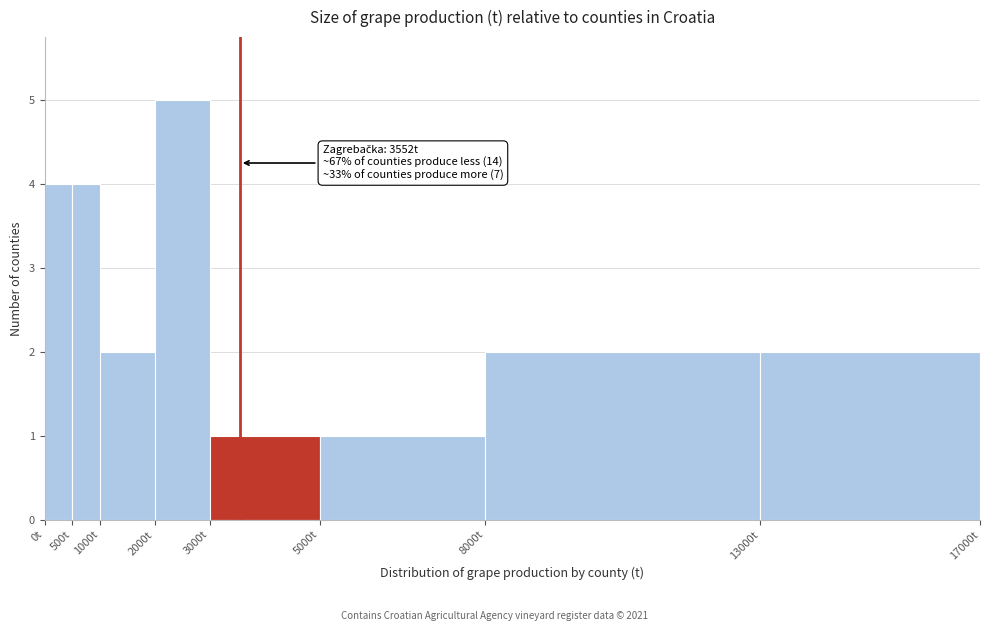

Over which range of the x-axis is the bar tallest?

2000 to 3000